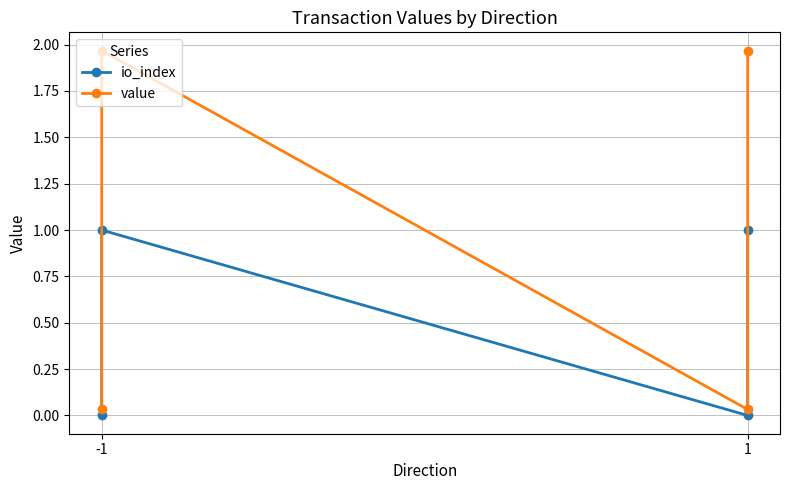

What is the value of the io_index point at the 4th from the left?

1.0